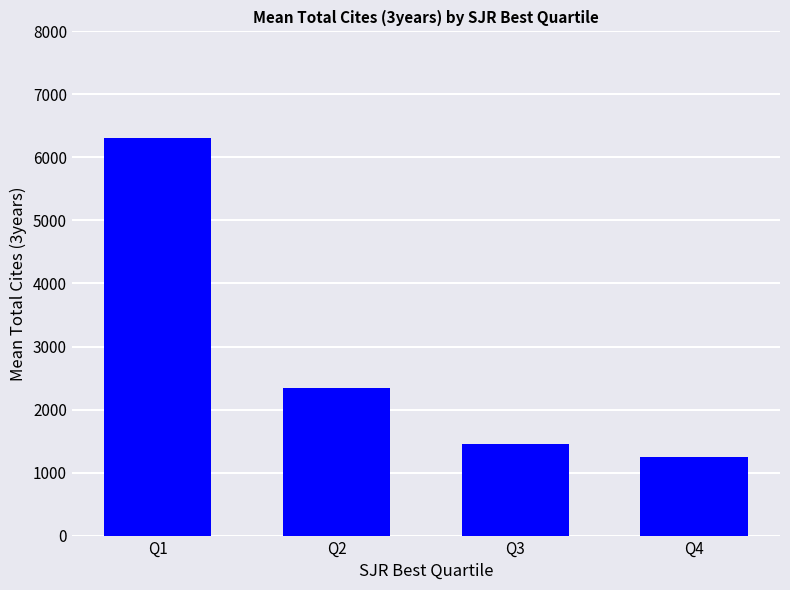

What is the difference between the values at Q3 and Q1?

4851.7